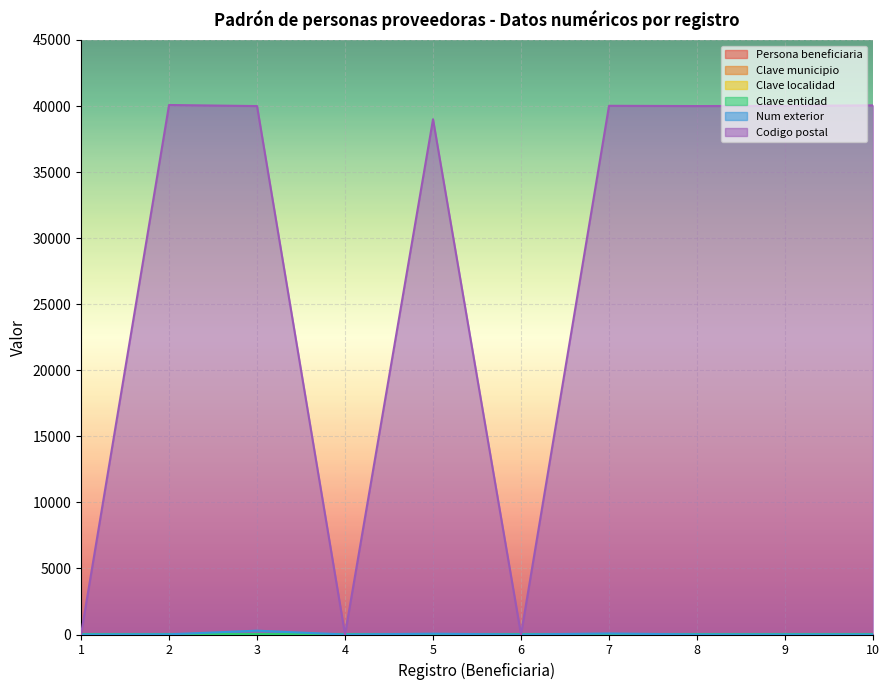

What is the sum of all Clave localidad values?

38